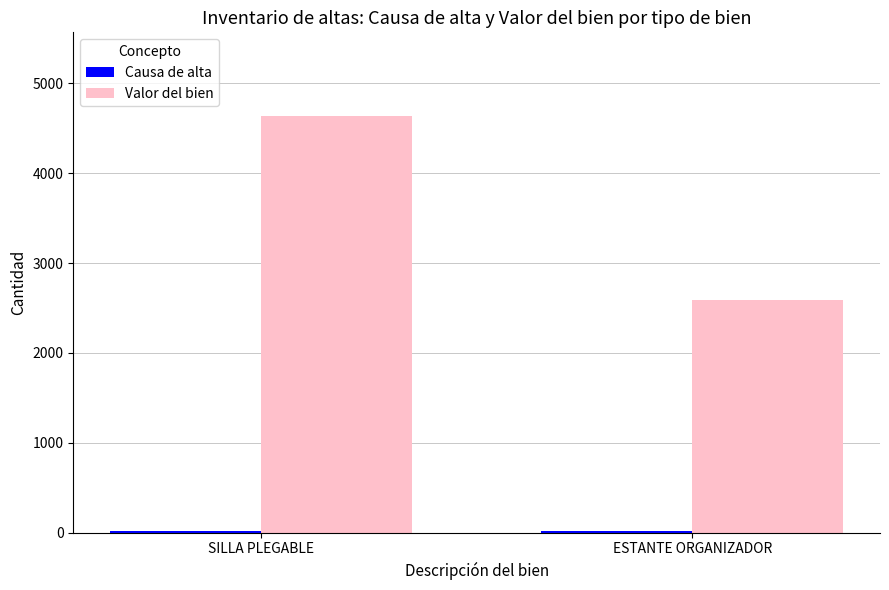

Which series has the largest total across all categories?

Valor del bien